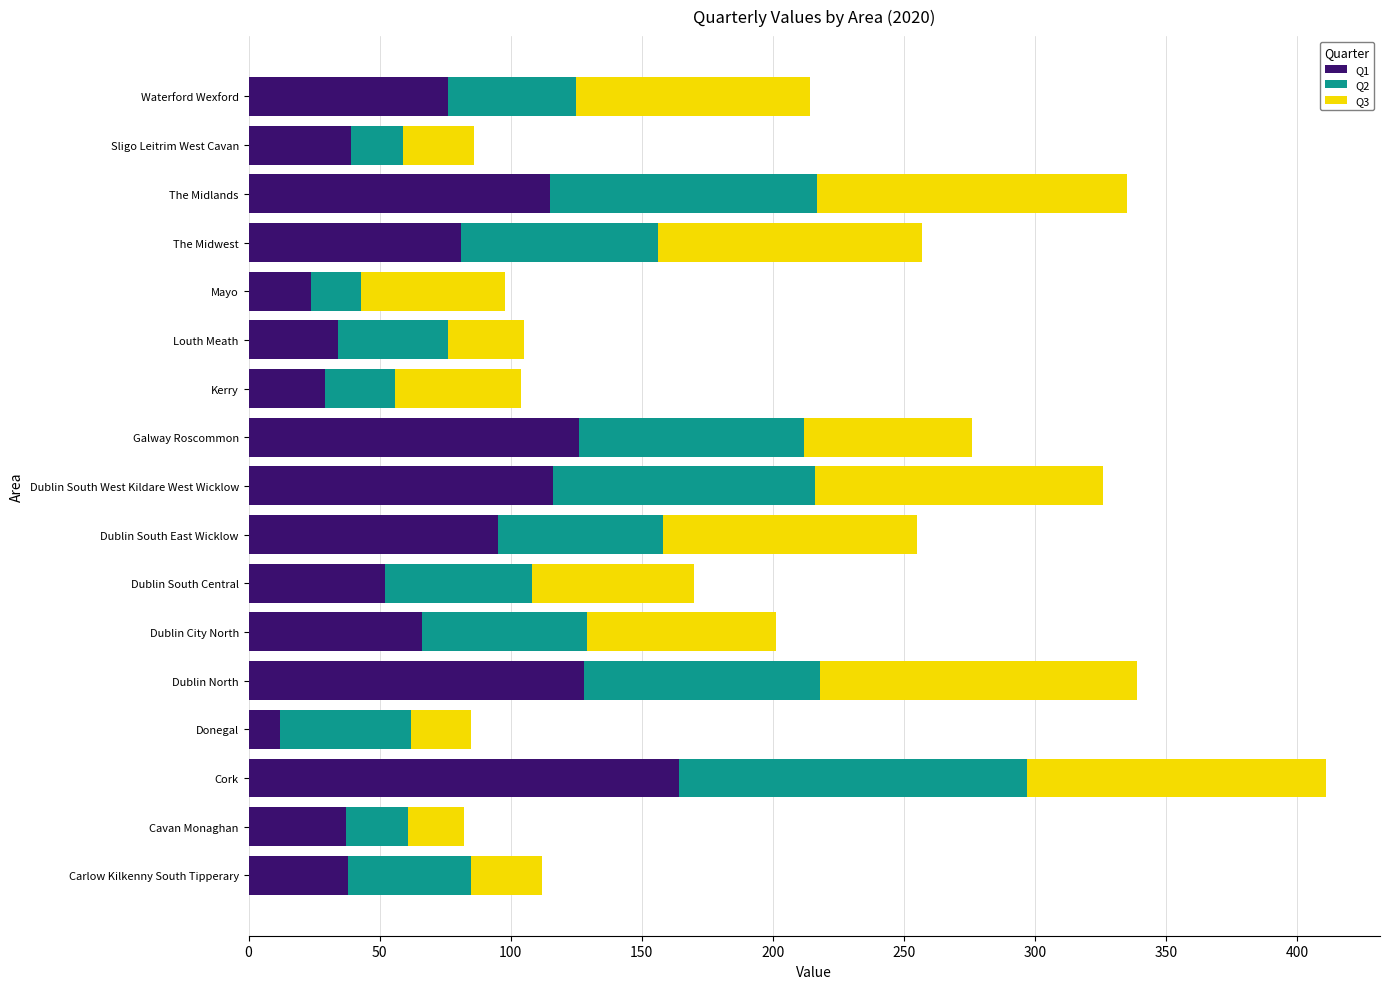

Read the Q1 value at Louth Meath.

34